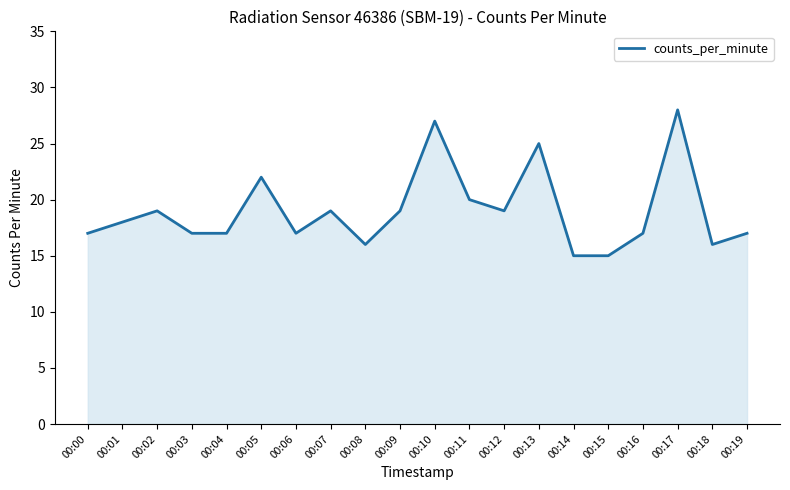

What is the difference between the maximum and second lowest values?

13